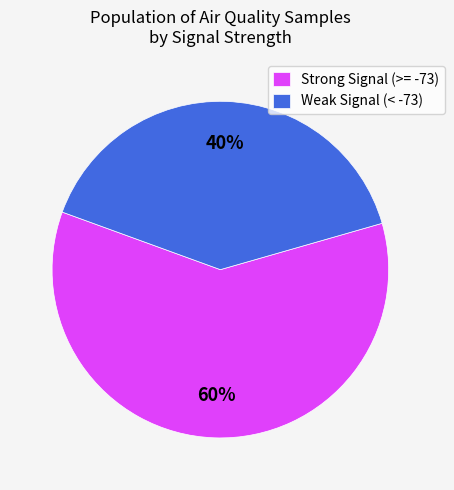

Rank the categories by value from highest to lowest.

Strong Signal (>= -73), Weak Signal (< -73)